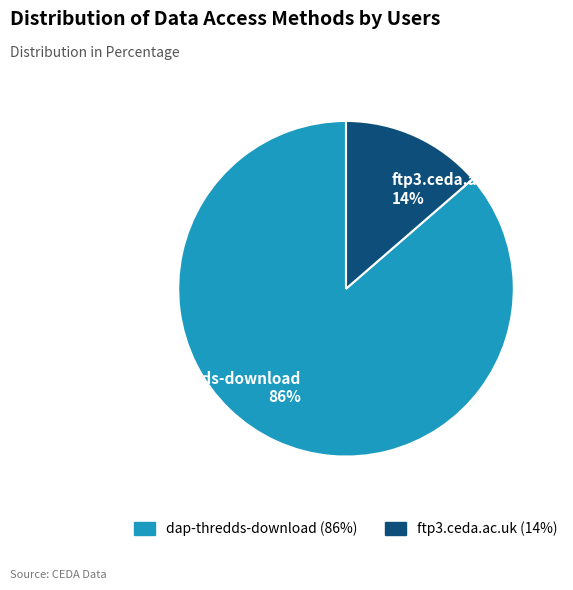

Does ftp3.ceda.ac.uk account for over 50% of the chart?

No